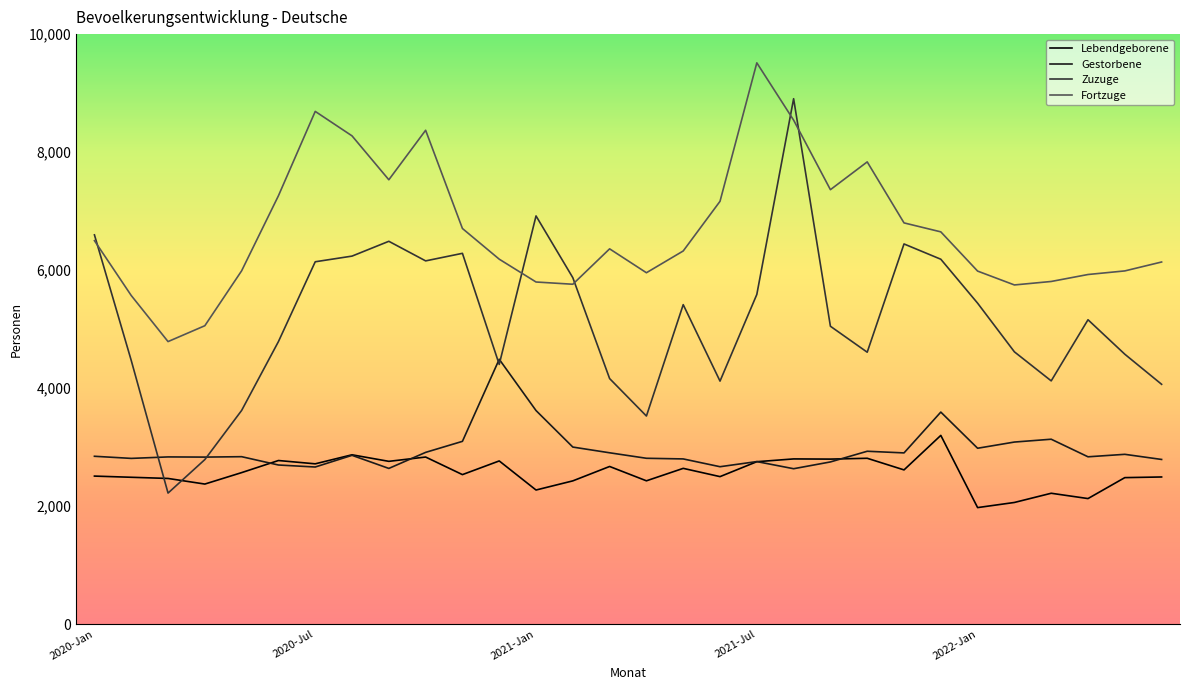

Which series has the largest total across all categories?

Fortzuge